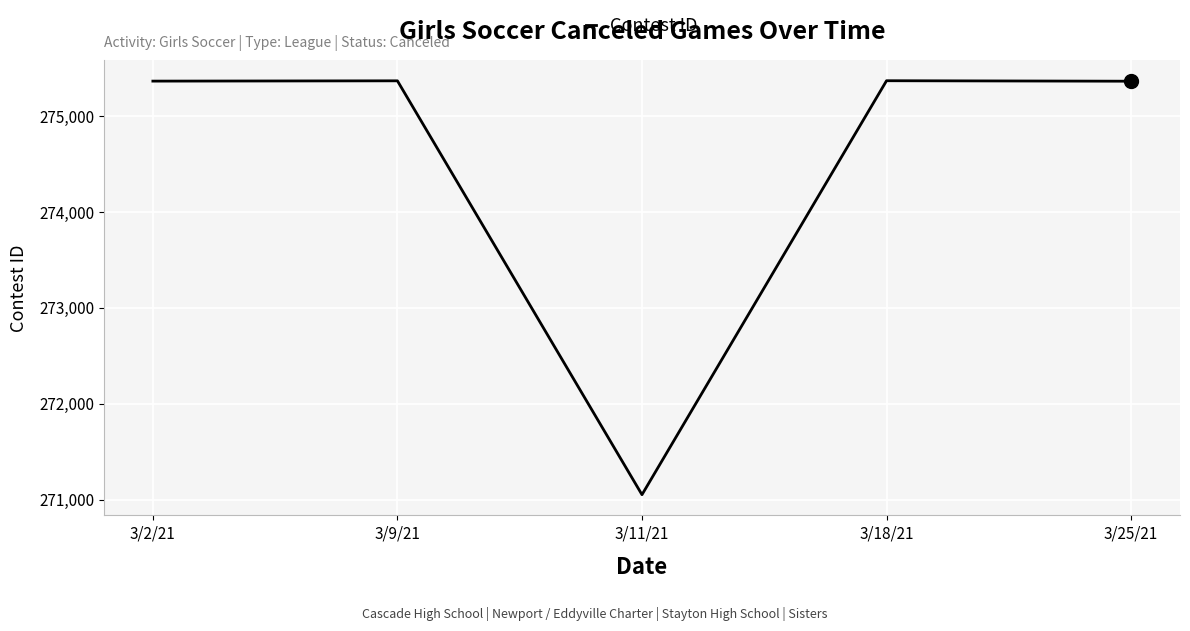

What value does the data have at 3/25/21, to the nearest 100?

275400